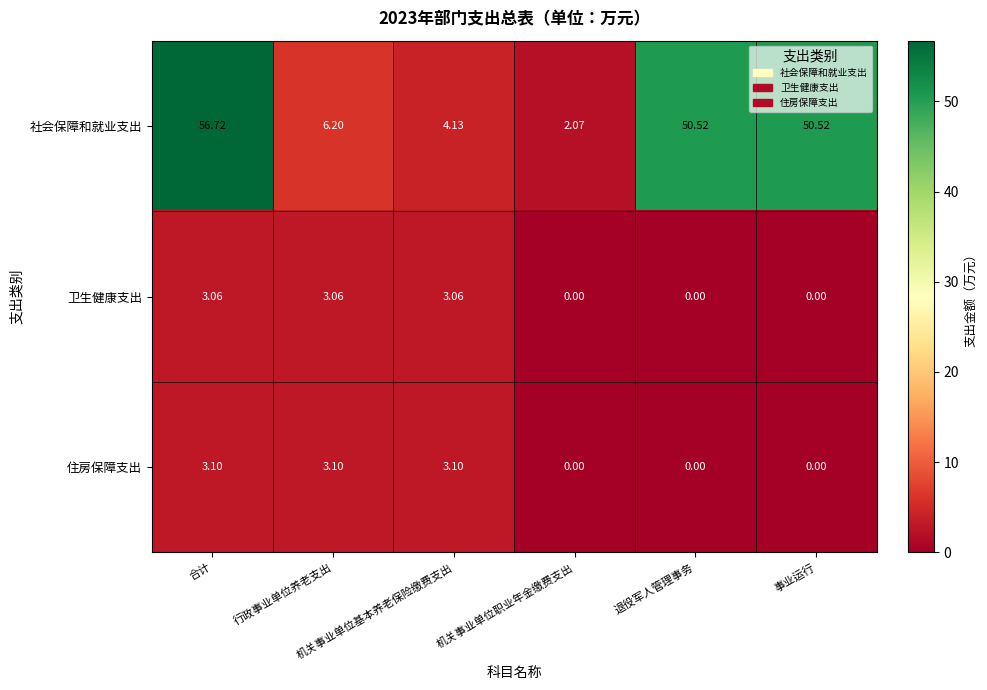

Which series has the largest range (max minus min)?

社会保障和就业支出